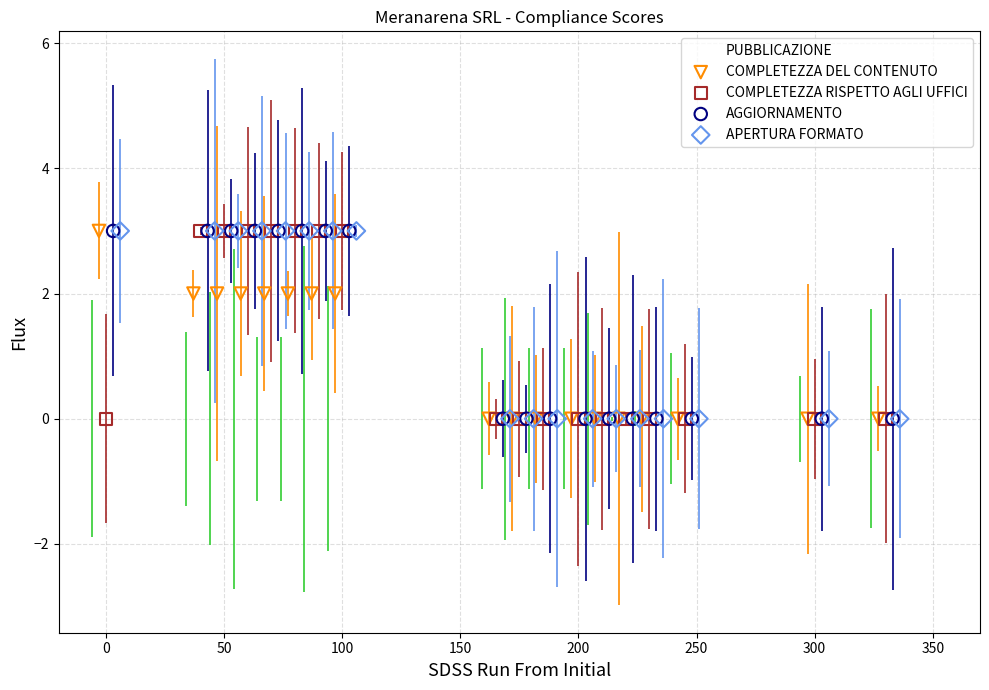

What are all the series names shown in the legend?

PUBBLICAZIONE, COMPLETEZZA DEL CONTENUTO, COMPLETEZZA RISPETTO AGLI UFFICI, AGGIORNAMENTO, APERTURA FORMATO